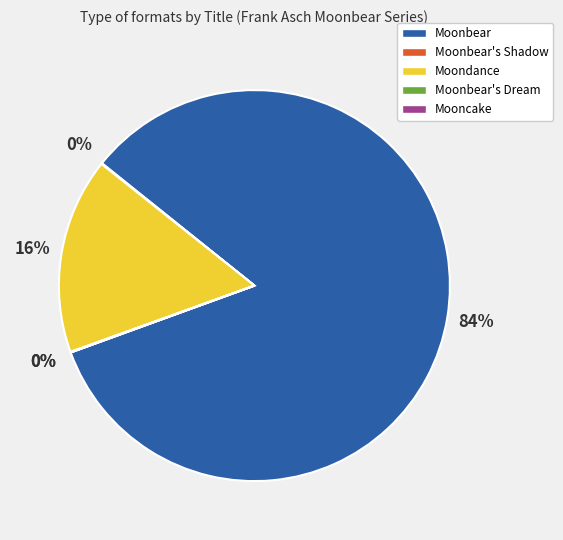

Is it true that Moonbear is 89% of the pie?

False